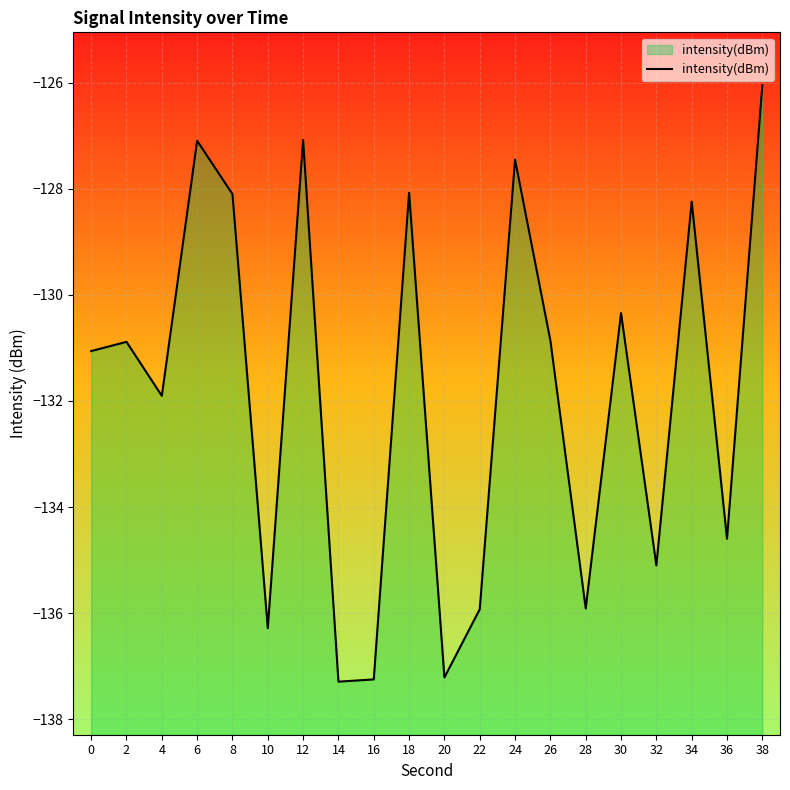

True or false: the data shows -84.7 at 24.

False